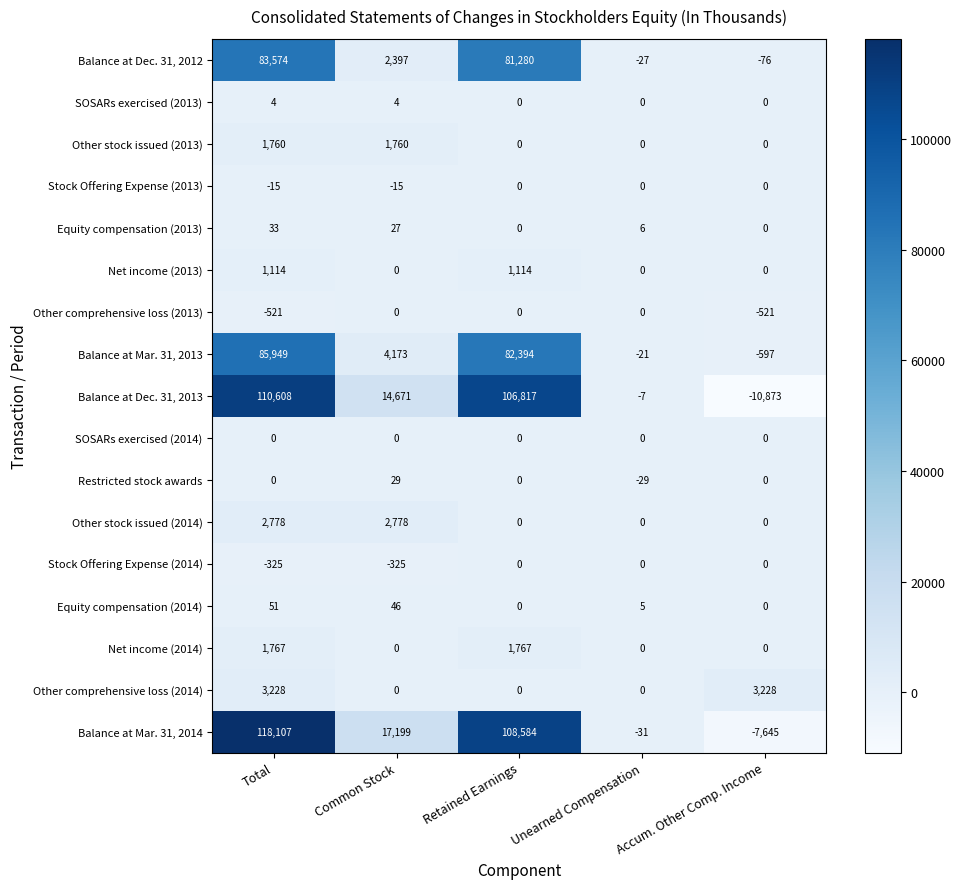

At which category is the sum across all series the highest?

Total